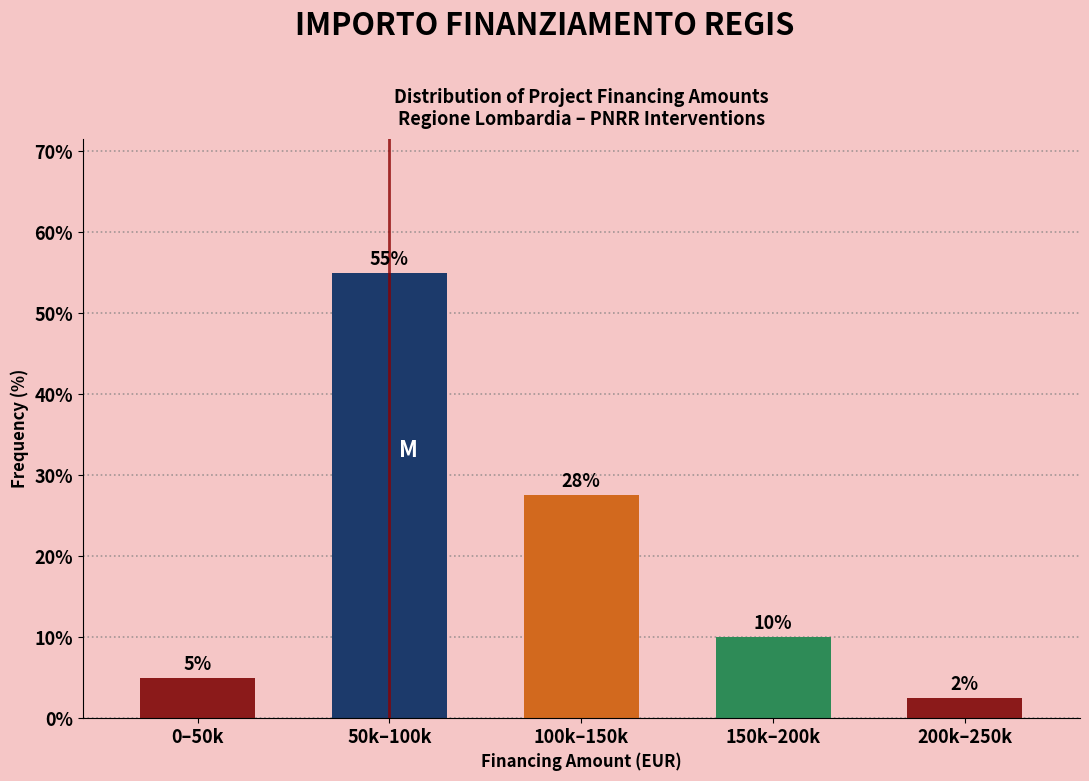

Which has a higher value, 0–50k or 200k–250k?

0–50k